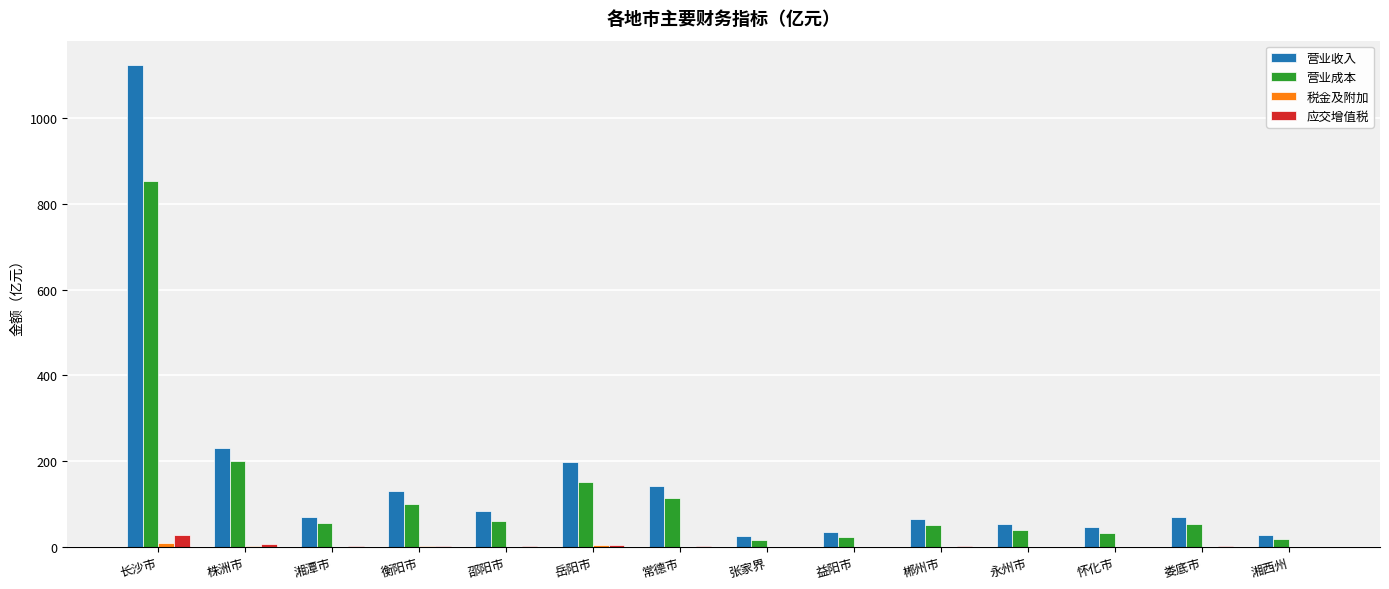

What is the maximum value for 应交增值税?

27.7